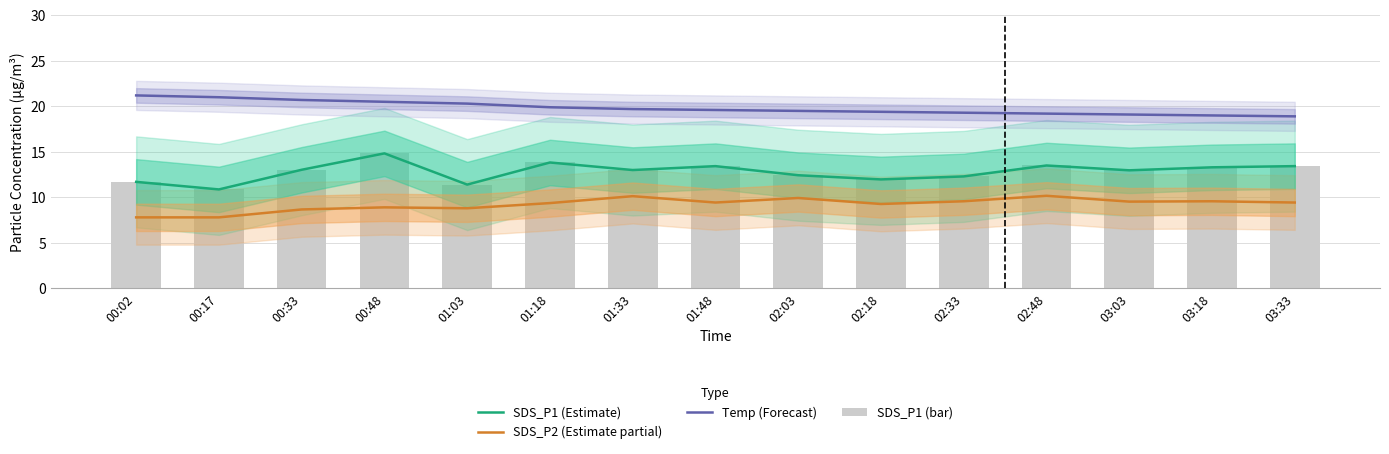

What is the label of the 1st bar from the right?

03:33